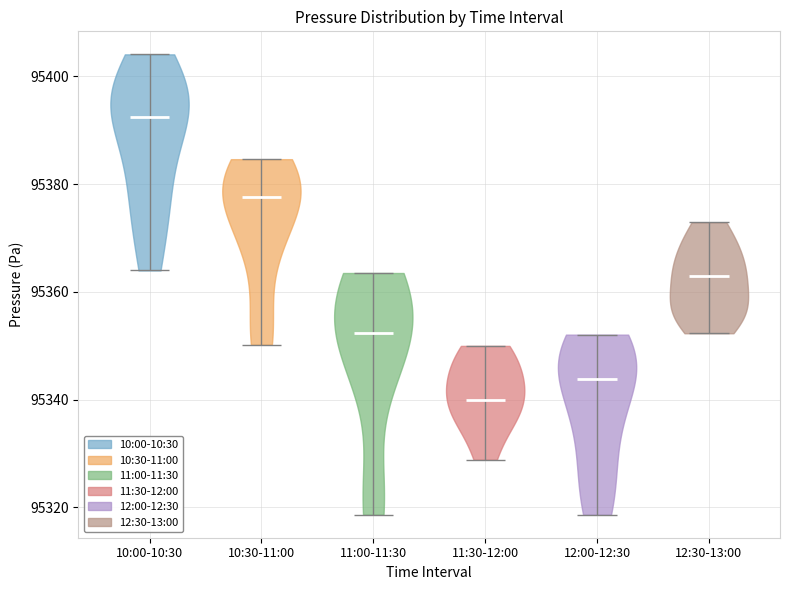

Reading left to right, read every violin against the y-axis: where its median line is, and the lowest and highest points it reaches. The values are not printed on the chart, so give them approximately, as read against the axis.

10:00-10:30: median line 95392, lowest point 95364, highest point 95404
10:30-11:00: median line 95378, lowest point 95350, highest point 95384
11:00-11:30: median line 95352, lowest point 95318, highest point 95364
11:30-12:00: median line 95340, lowest point 95328, highest point 95350
12:00-12:30: median line 95344, lowest point 95318, highest point 95352
12:30-13:00: median line 95362, lowest point 95352, highest point 95372